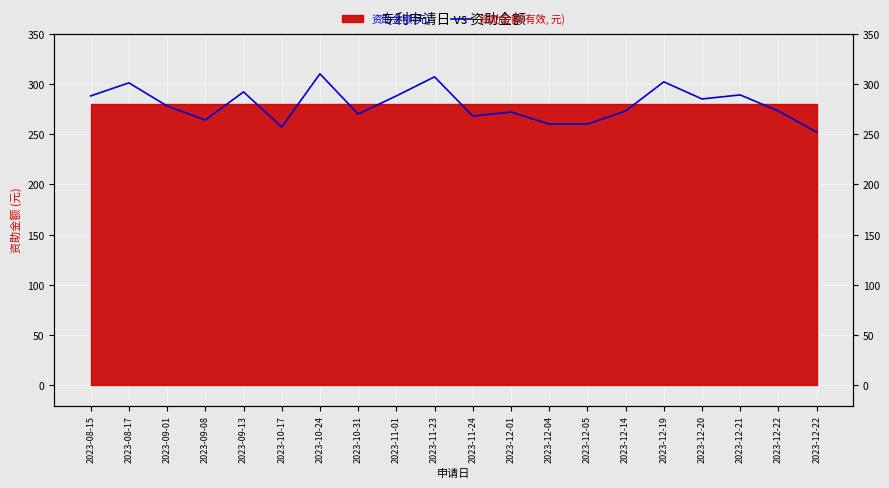

What is the greatest value displayed?

310